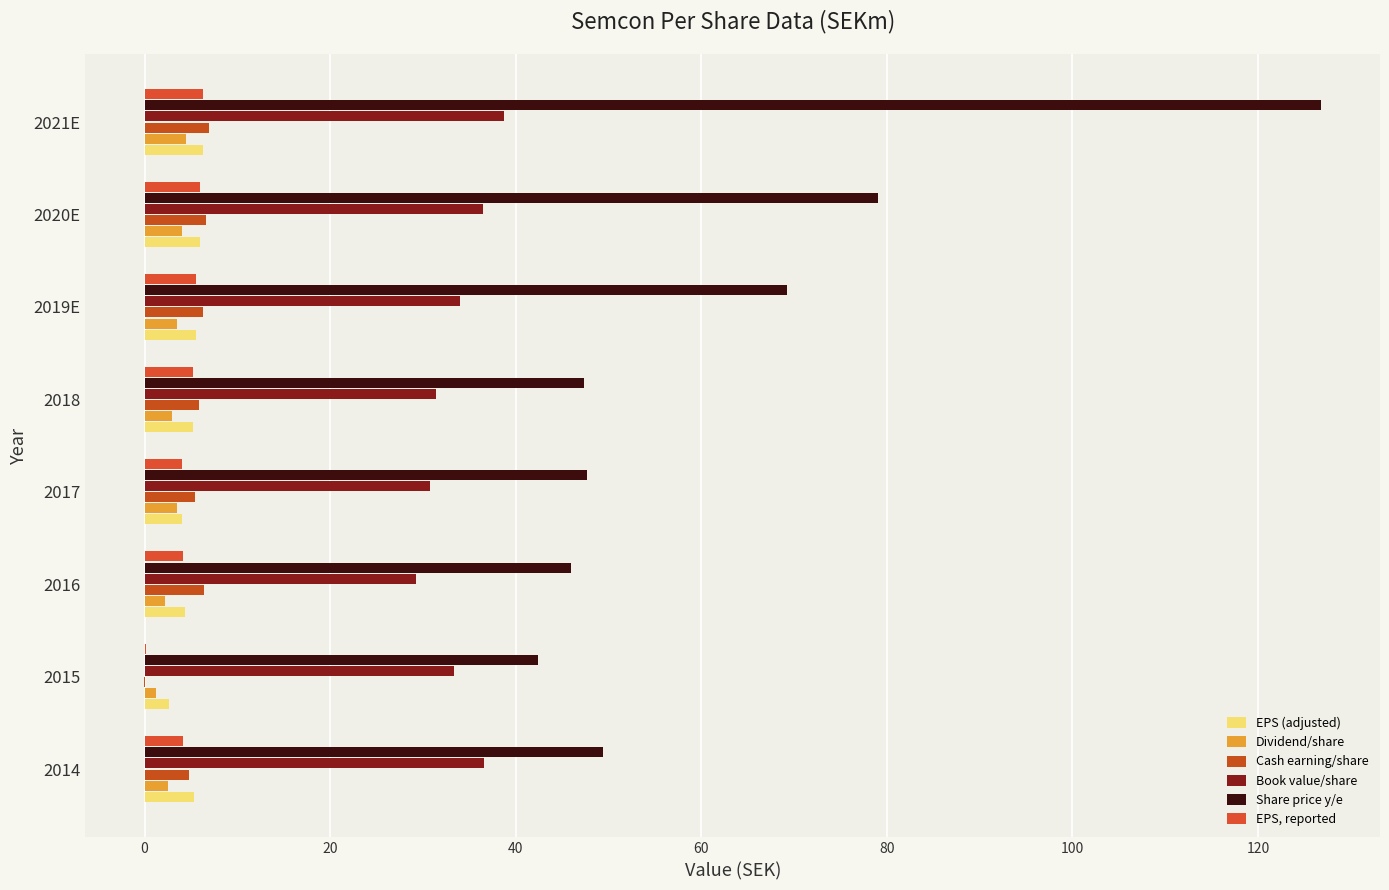

Reading left to right, list all the values displayed in this chart.

EPS (adjusted): 5.3	2.6	4.3	4.0	5.2	5.6	5.9	6.3
Dividend/share: 2.5	1.2	2.2	3.5	3.0	3.5	4.0	4.5
Cash earning/share: 4.8	-0.0	6.4	5.5	5.8	6.2	6.6	6.9
Book value/share: 36.6	33.4	29.2	30.7	31.4	34.0	36.4	38.7
Share price y/e: 49.4	42.4	46.0	47.7	47.3	69.2	79.0	126.8
EPS, reported: 4.2	0.2	4.1	4.0	5.2	5.6	5.9	6.3